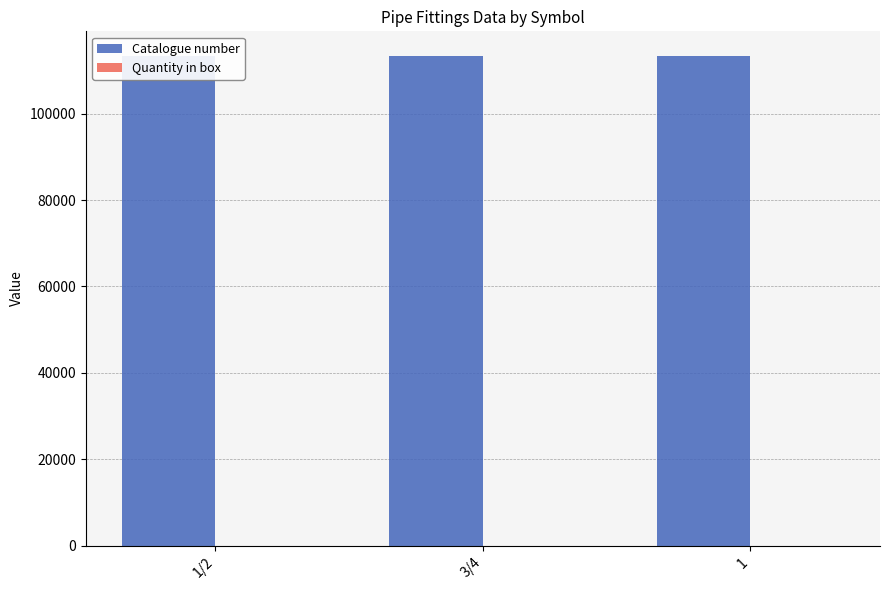

What is the maximum value for Catalogue number?

113426